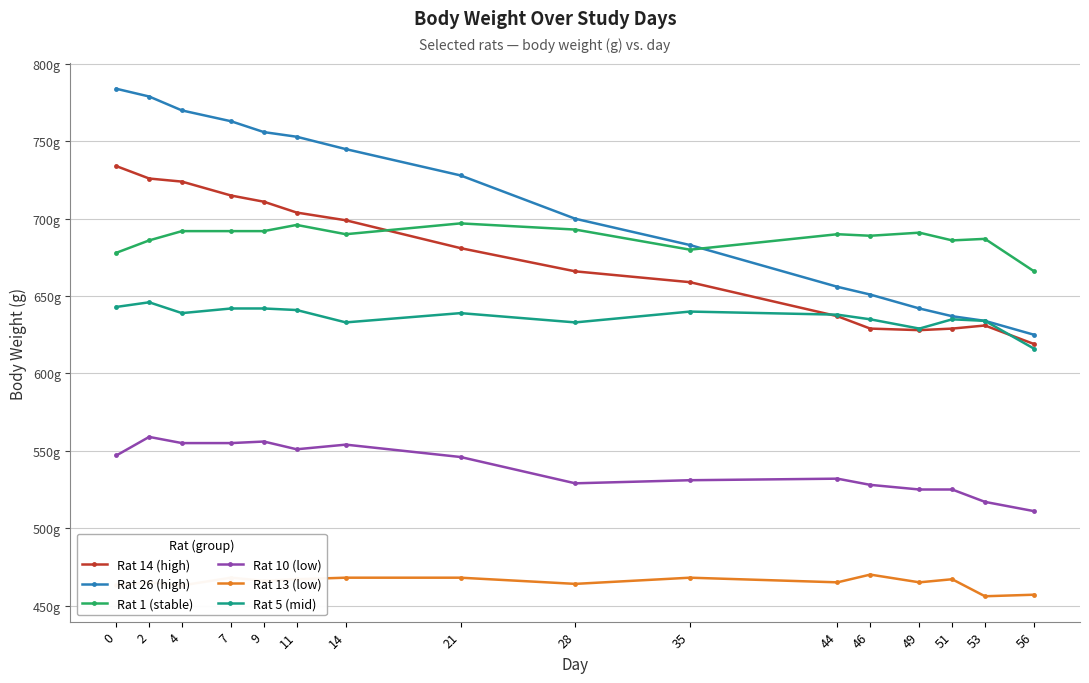

At which label does Rat 1 (stable) reach its minimum?

56